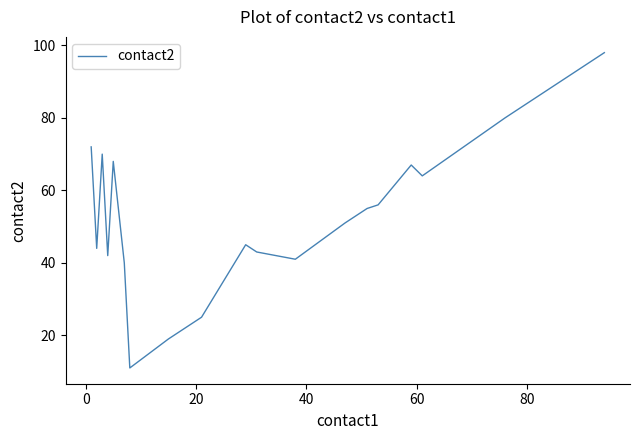

What is the greatest value displayed?

98